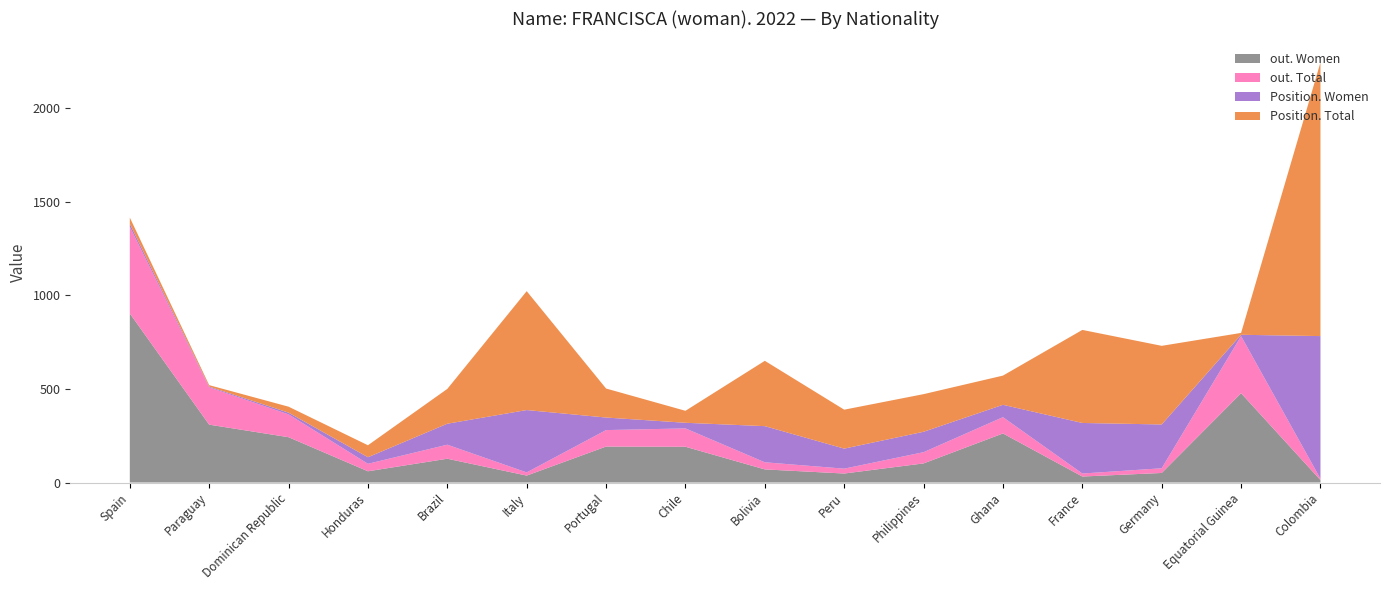

At which label does out. Women reach its peak?

Spain